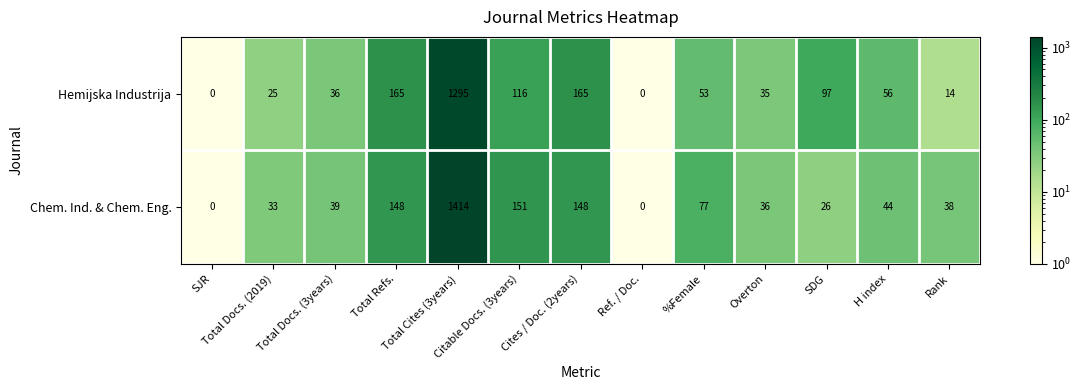

Which series has the largest range (max minus min)?

Chem. Ind. & Chem. Eng.